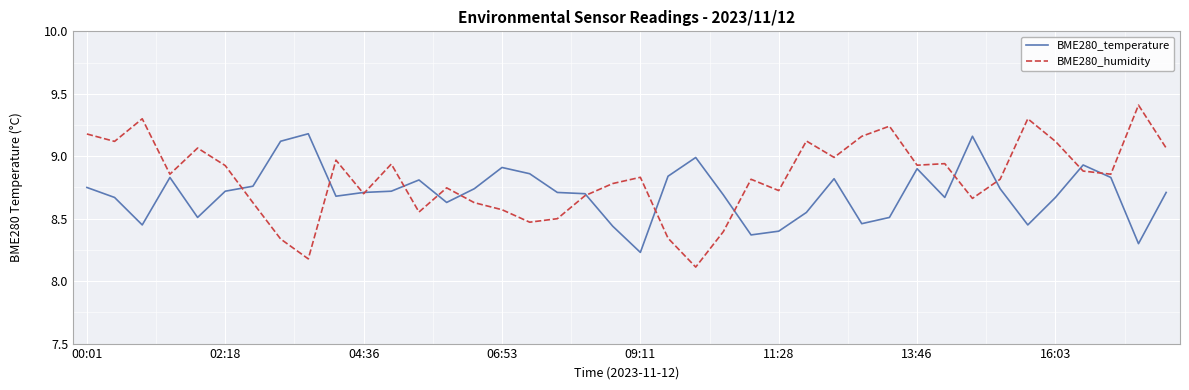

Count the number of categories in the chart.

40